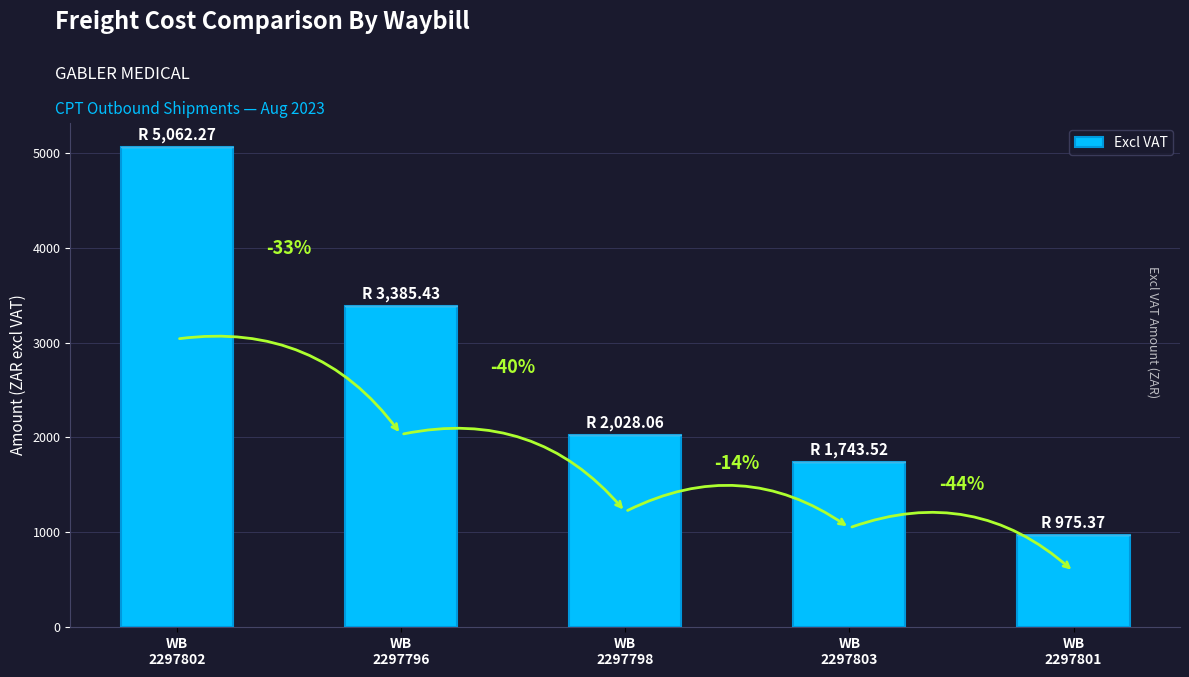

The value at WB
2297801 is 975.4. True or false?

True